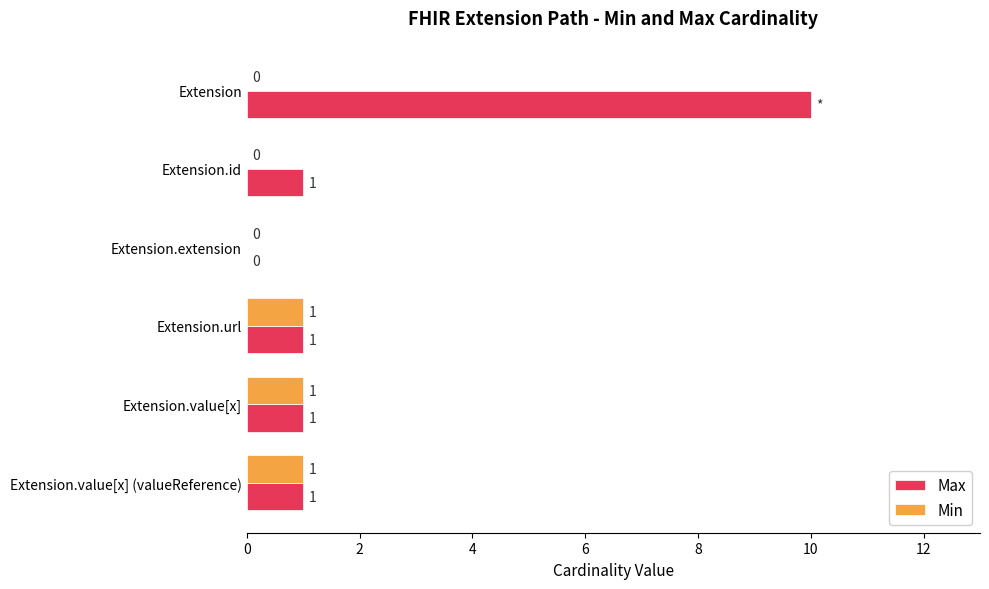

The Min series shows 0 at Extension.value[x]. True or false?

False